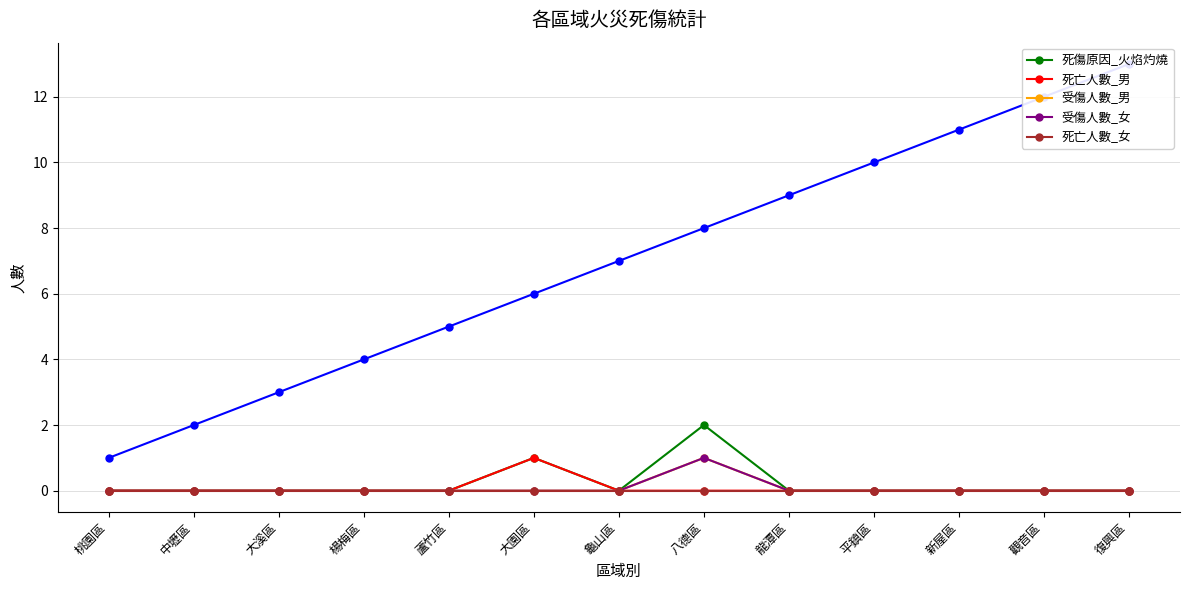

What is the sum of all 死傷原因_火焰灼燒 values?

3